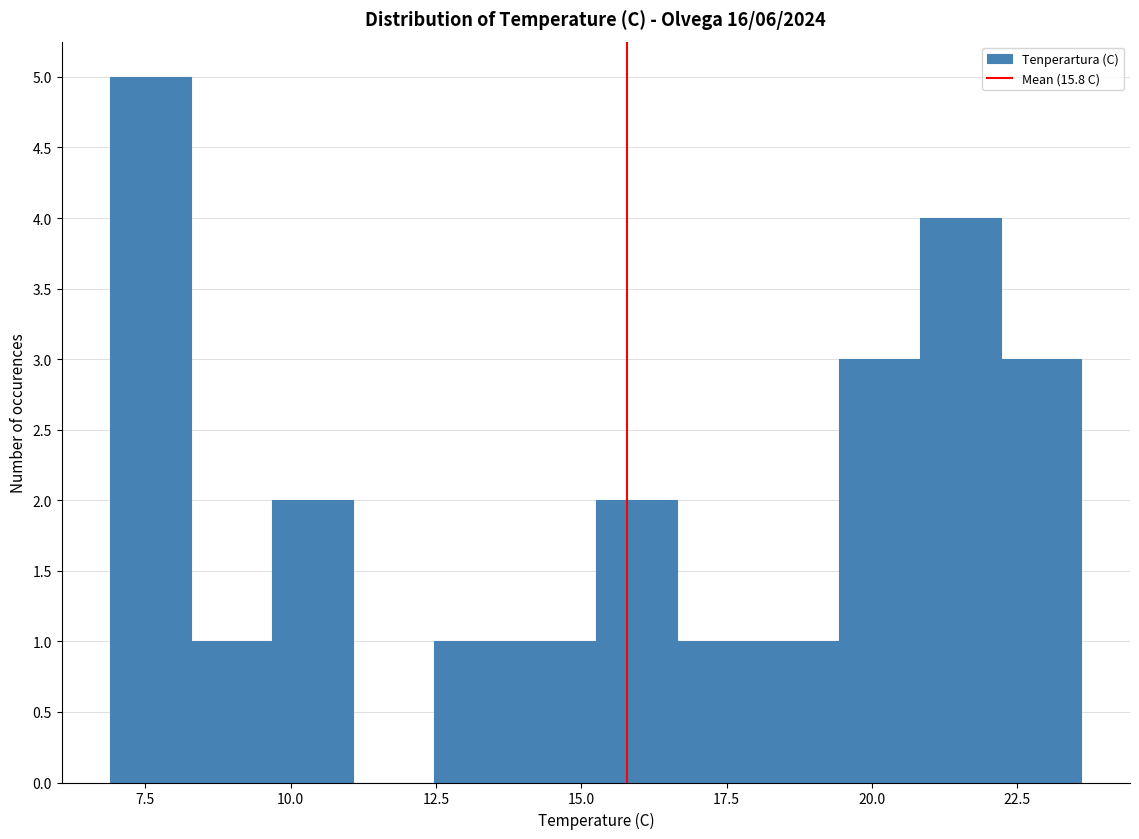

Around what value on the x-axis is the tallest bar? Give the approximate position of its centre, as read against the axis.

7.5